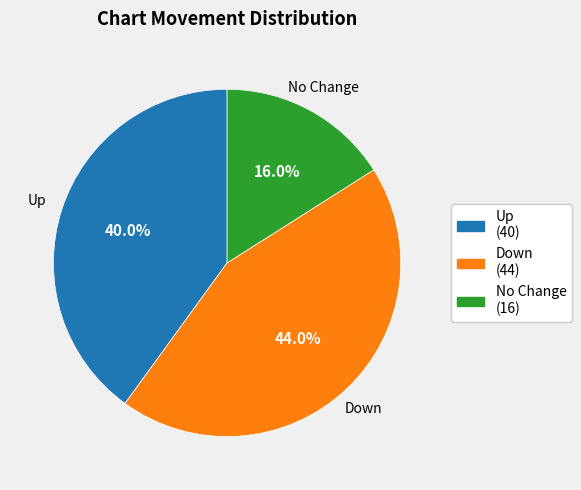

Does any single category account for the majority?

No